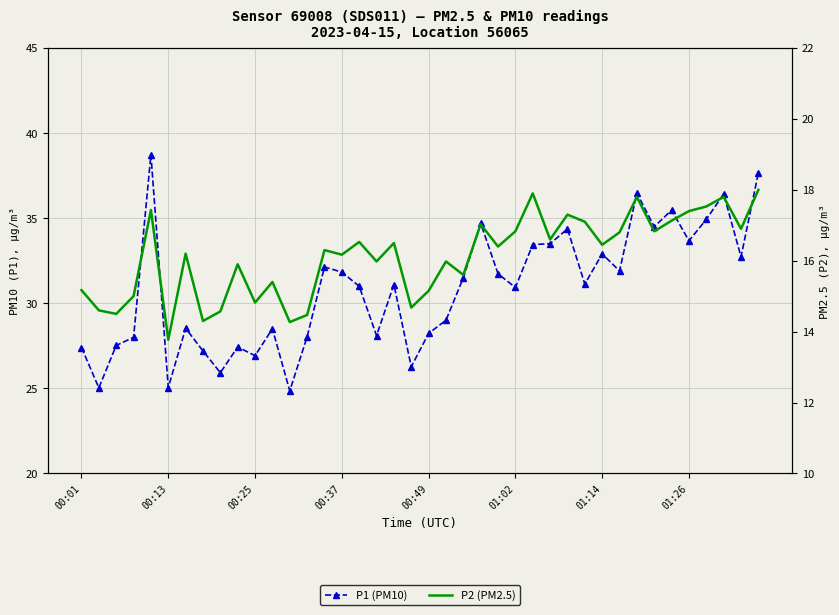

Rank the series by their maximum value, from highest to lowest.

P1 (PM10), P2 (PM2.5)